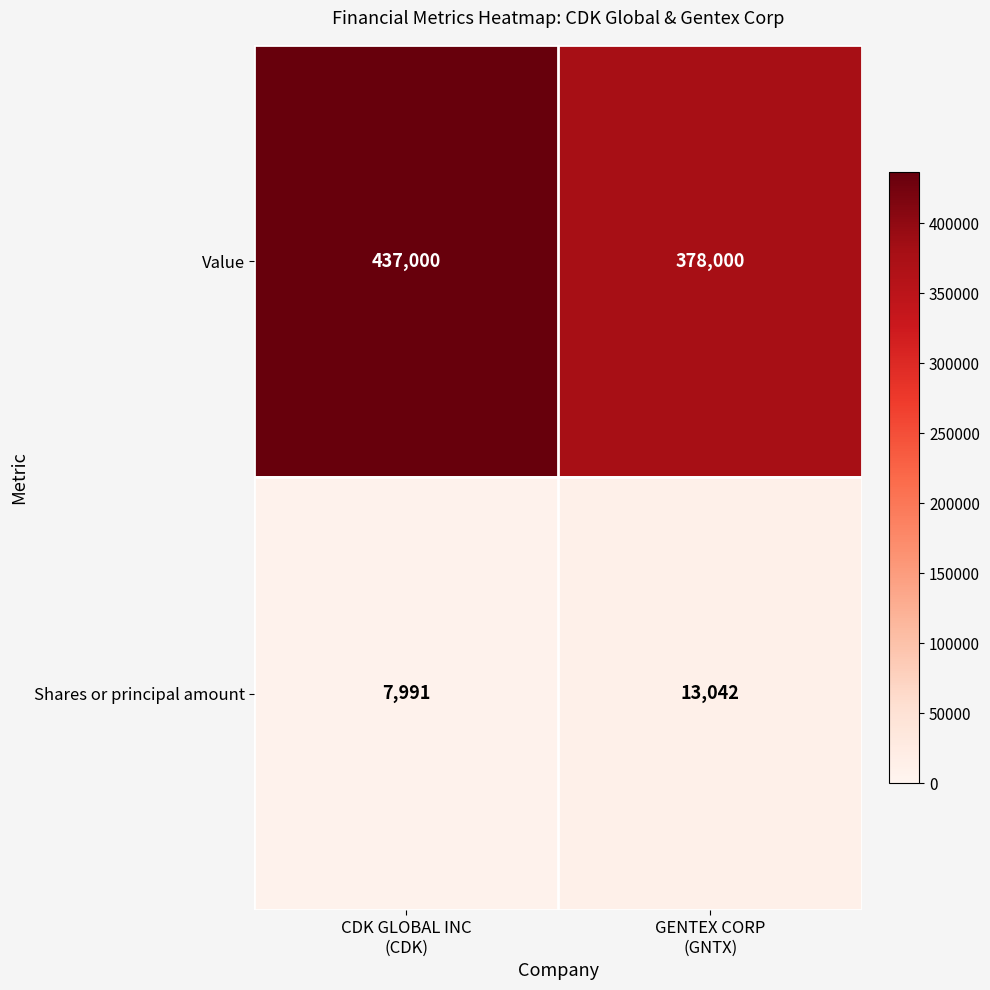

What is the greatest value displayed?

437000